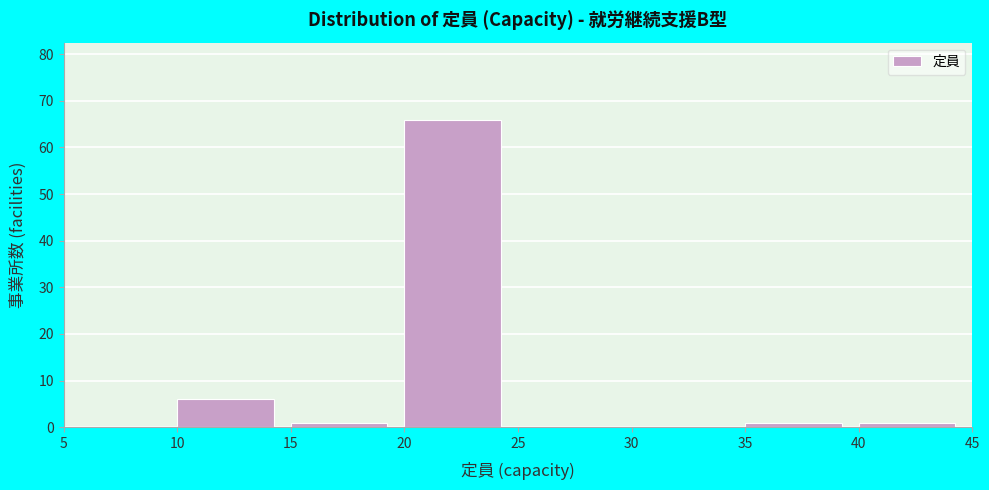

How tall is the bar that spans 15 to 20 on the x-axis? The values are not printed on the chart, so give them approximately, as read against the axis.

1